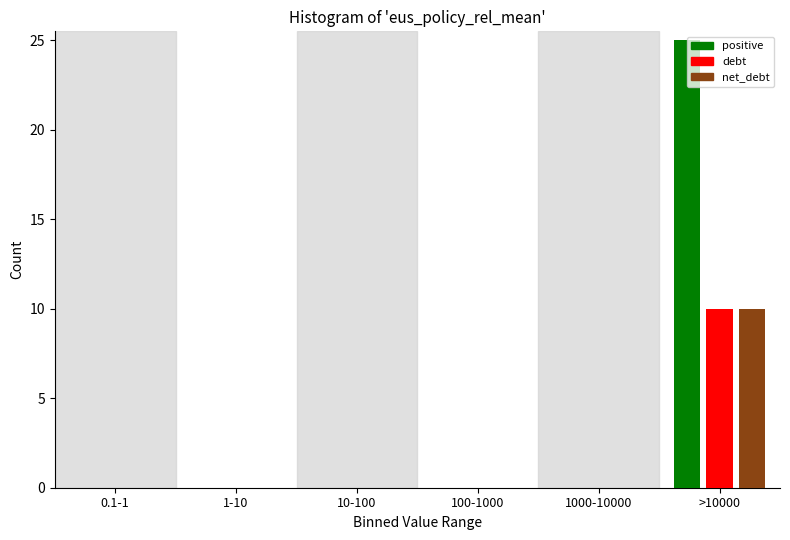

True or false: positive has a value of 14 at 0.1-1.

False